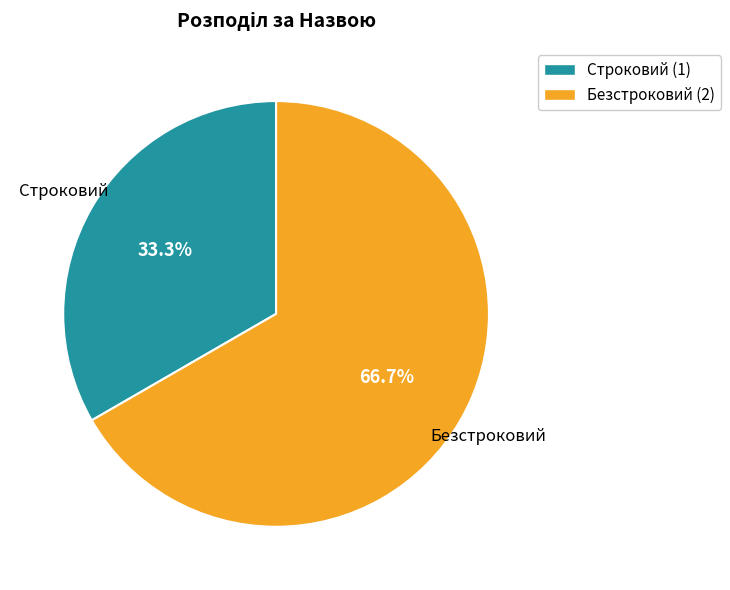

Is it true that Строковий is 33% of the pie?

True